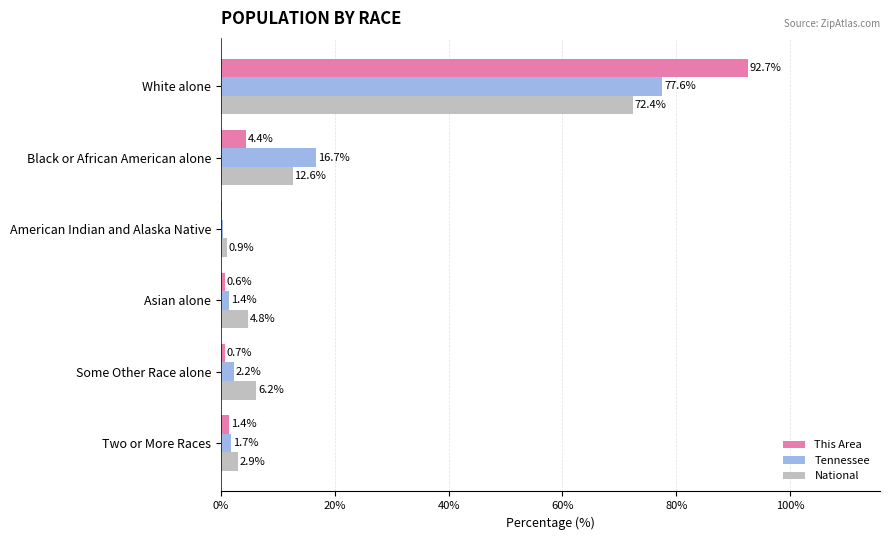

Which series has the largest range (max minus min)?

This Area